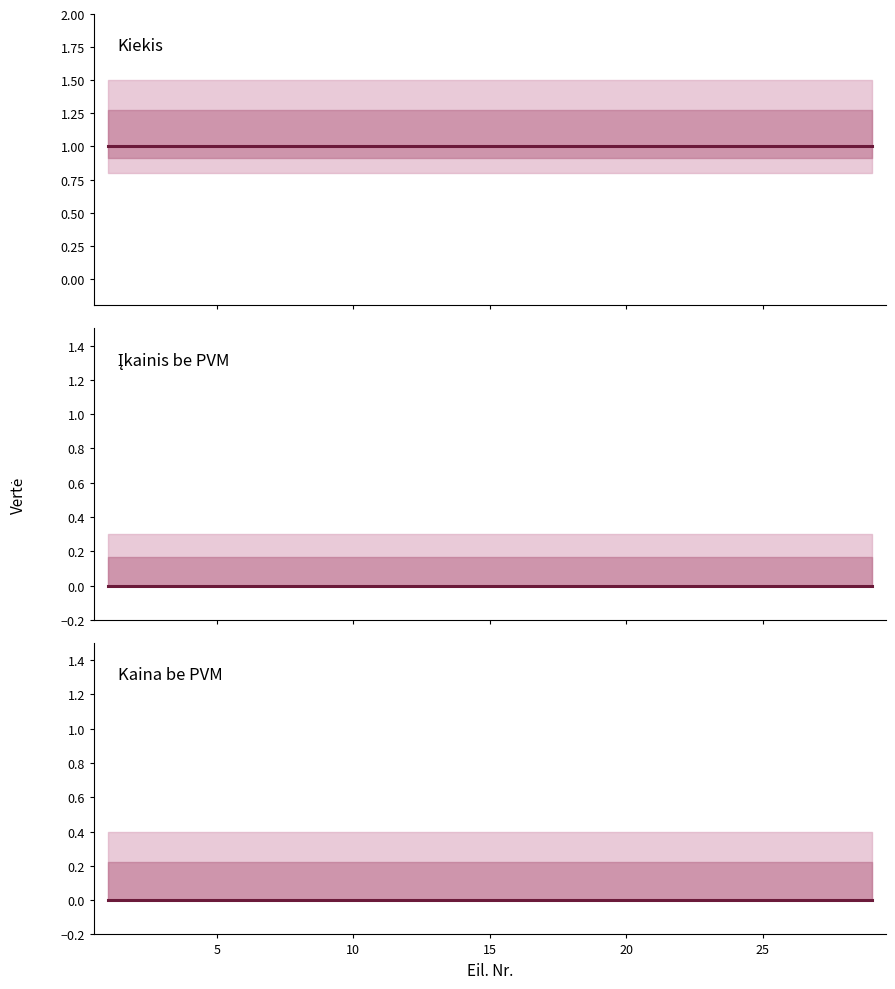

Is the value of Kaina viso at 15 greater than the value of Įkainis už vienetą at 8?

No